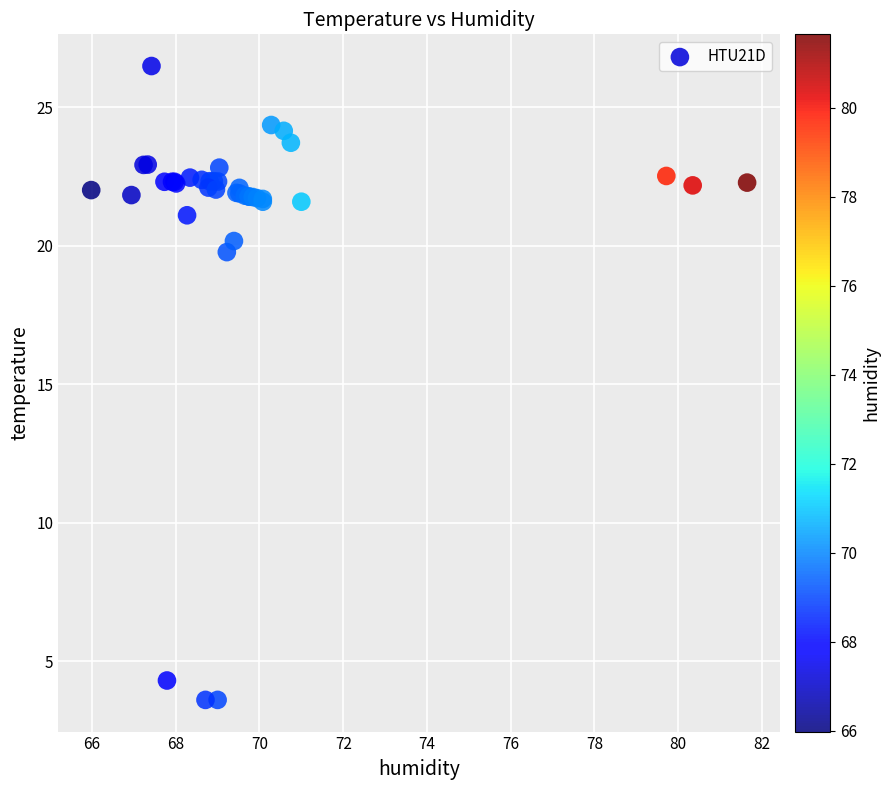

What Y value in the scatter plot is closest to 15?

19.8